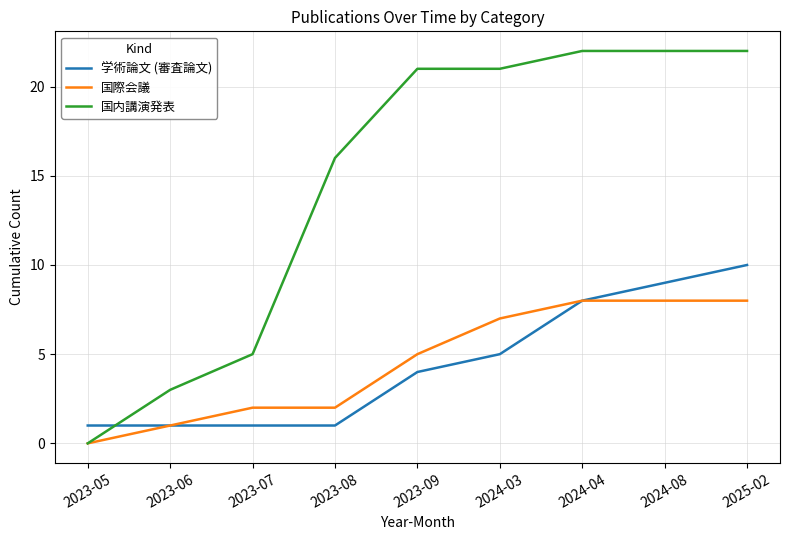

Rank the series by their maximum value, from highest to lowest.

国内講演発表, 学術論文 (審査論文), 国際会議